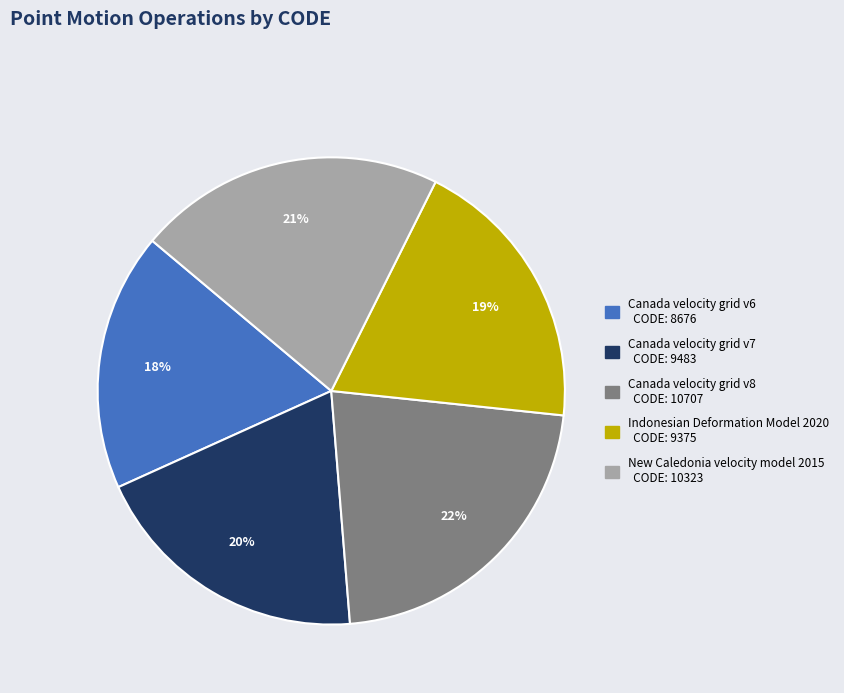

Between New Caledonia velocity model 2015 and Canada velocity grid v7, which is larger?

New Caledonia velocity model 2015